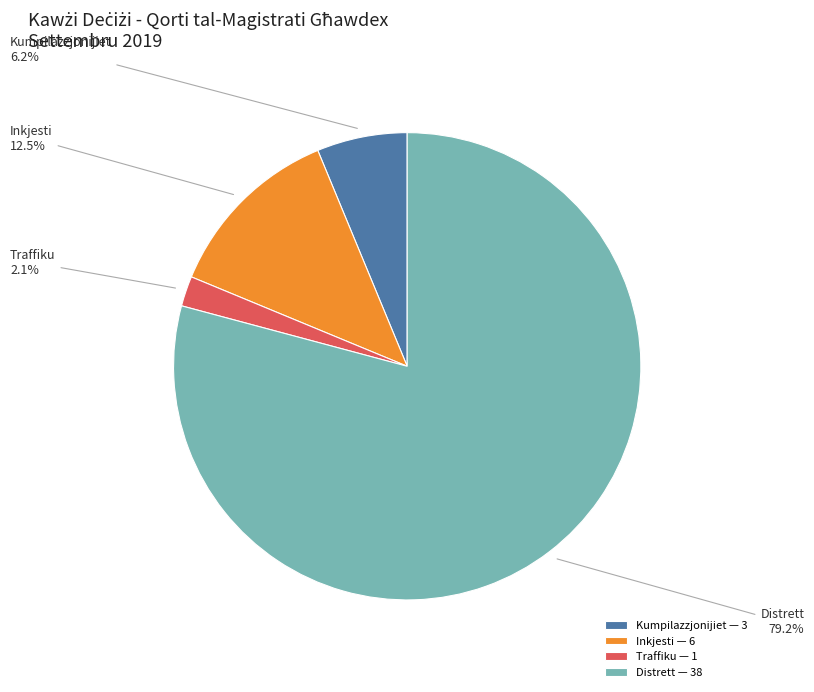

Approximately how many times larger is the value at Distrett — 38 compared to Inkjesti — 6?

6.3